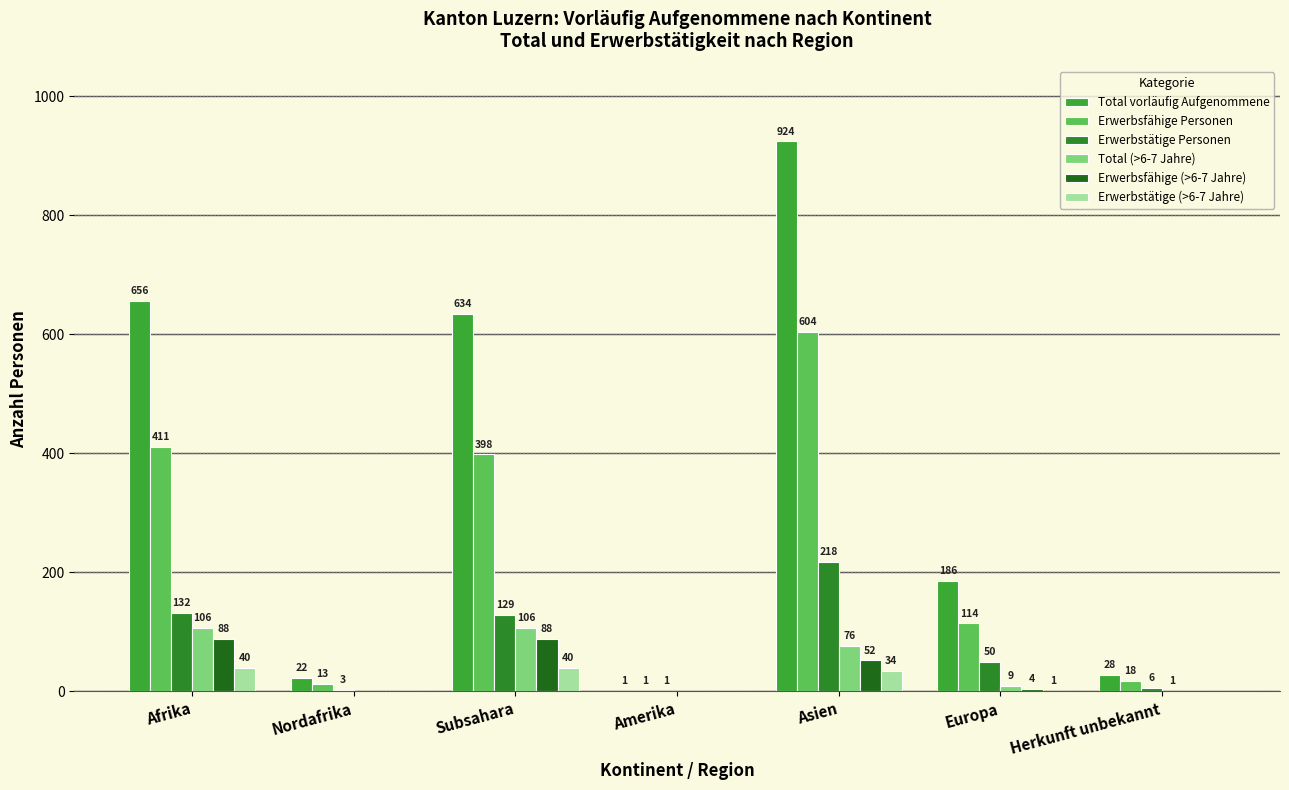

How many series are shown in this chart?

6